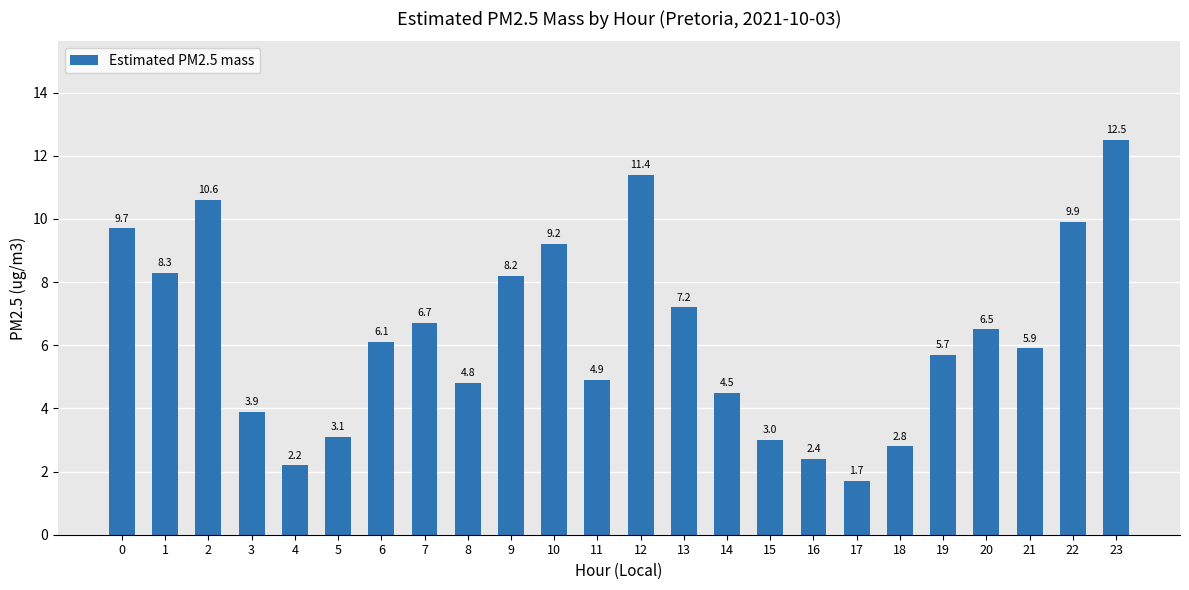

List the labels in order of value, smallest first.

17, 4, 16, 18, 15, 5, 3, 14, 8, 11, 19, 21, 6, 20, 7, 13, 9, 1, 10, 0, 22, 2, 12, 23